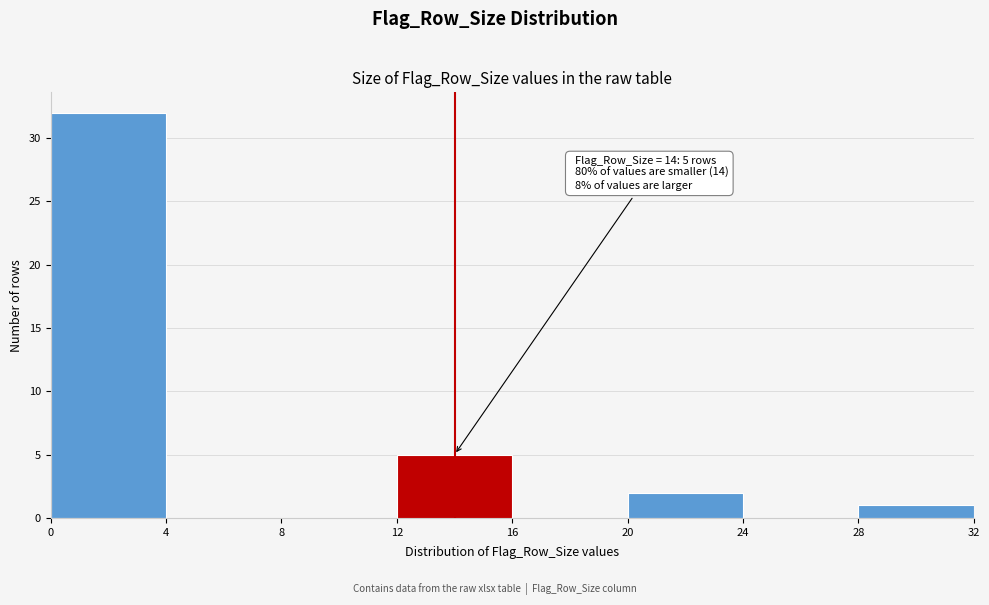

Which range on the x-axis has the tallest bar?

0 to 4